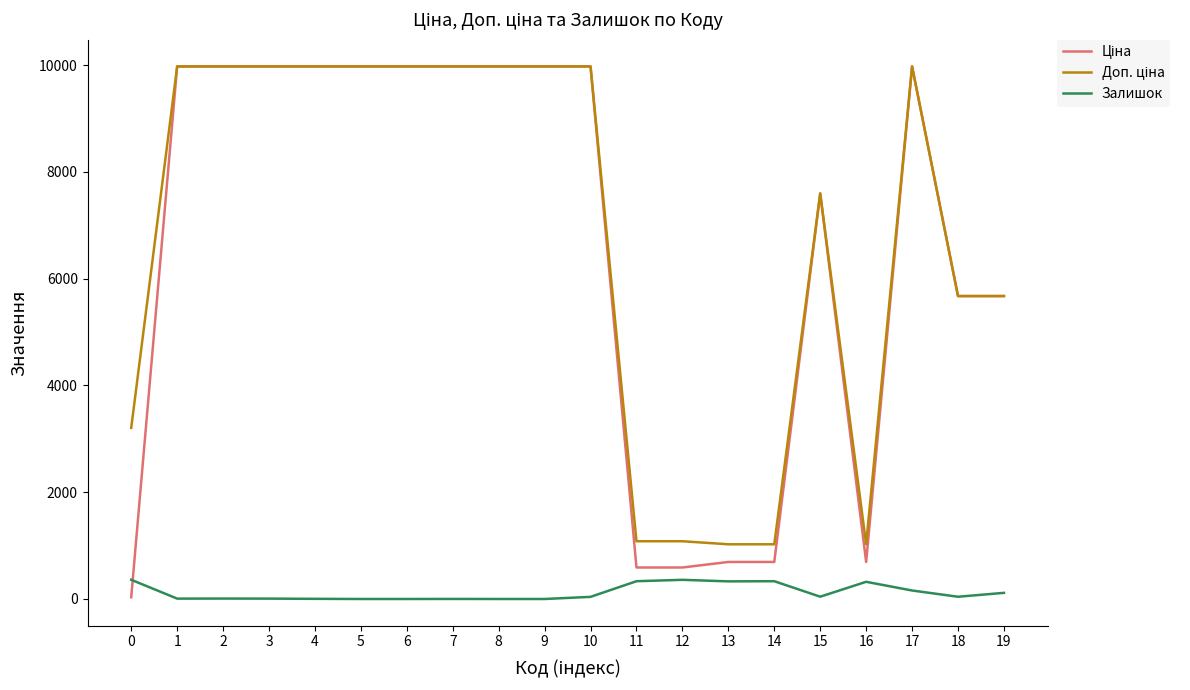

What is the highest value of the Залишок series?

360.0